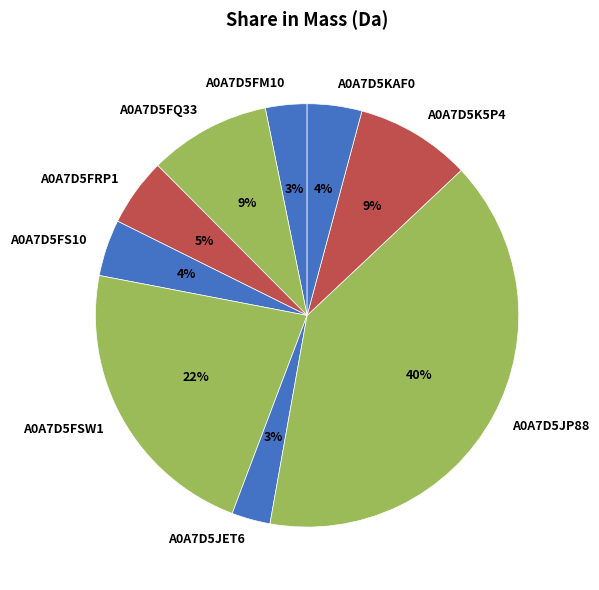

What is the largest slice in the pie chart?

A0A7D5JP88